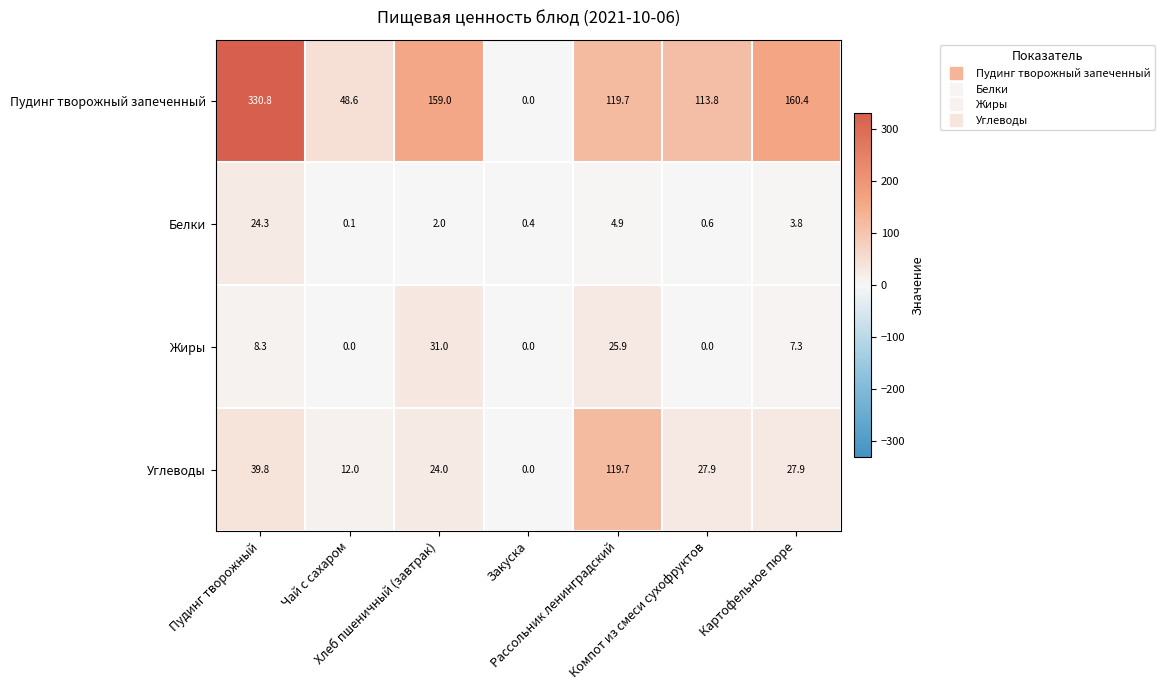

List the series in order of their peak value, lowest first.

Белки, Жиры, Углеводы, Пудинг творожный запеченный